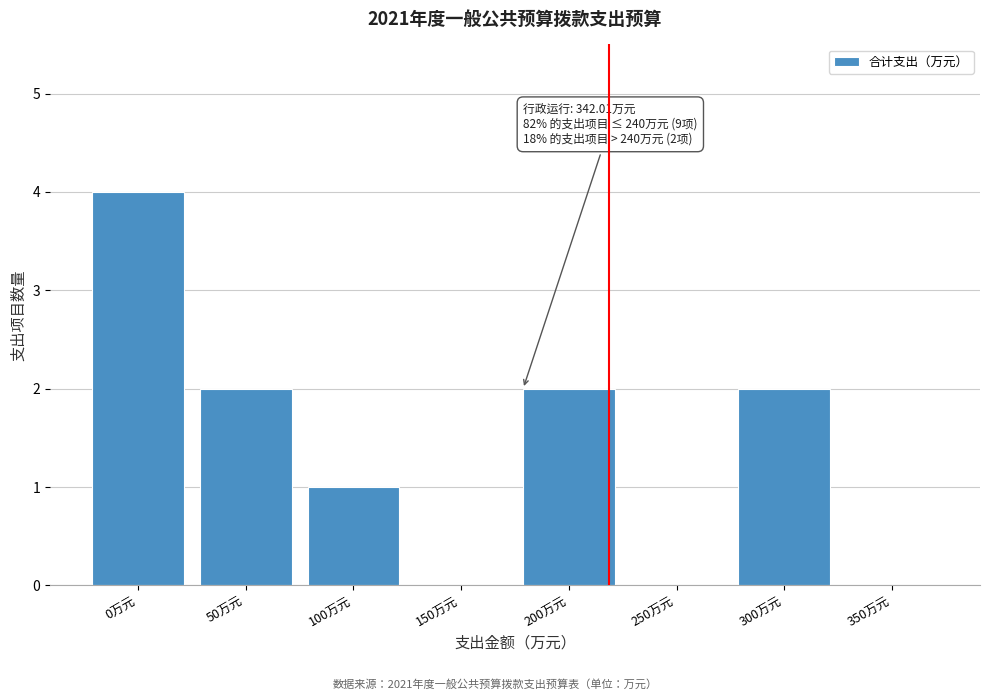

Reading left to right, what are all the values shown in this chart?

0万元=4	50万元=2	100万元=1	150万元=0	200万元=2	250万元=0	300万元=2	350万元=0